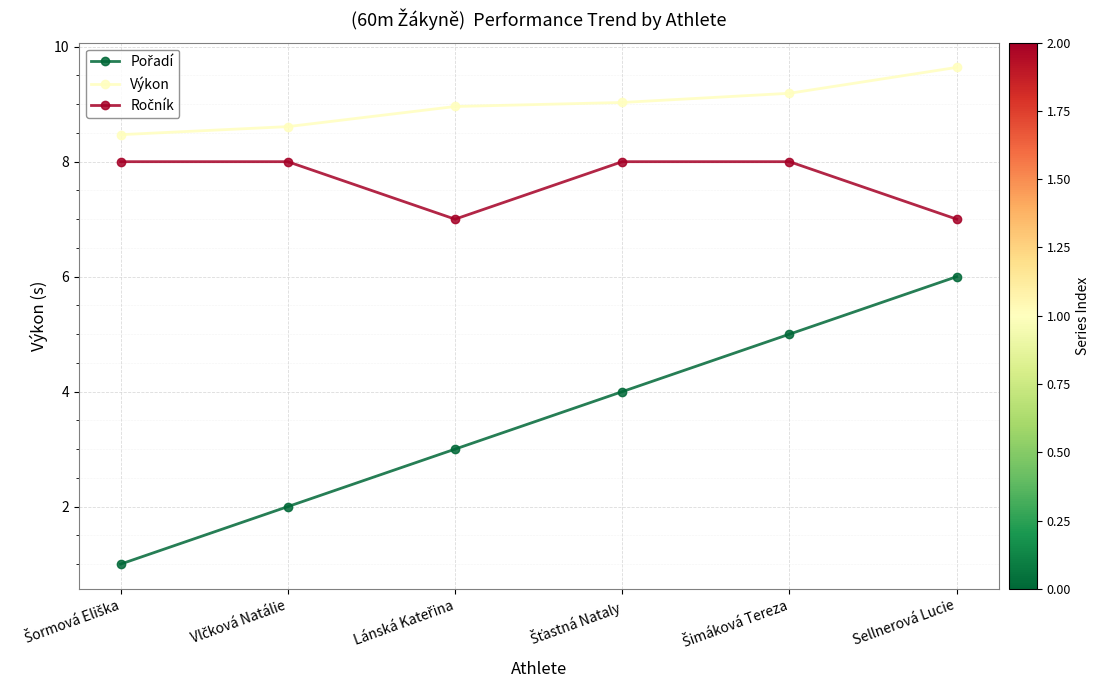

What position from the left is Sellnerová Lucie?

6